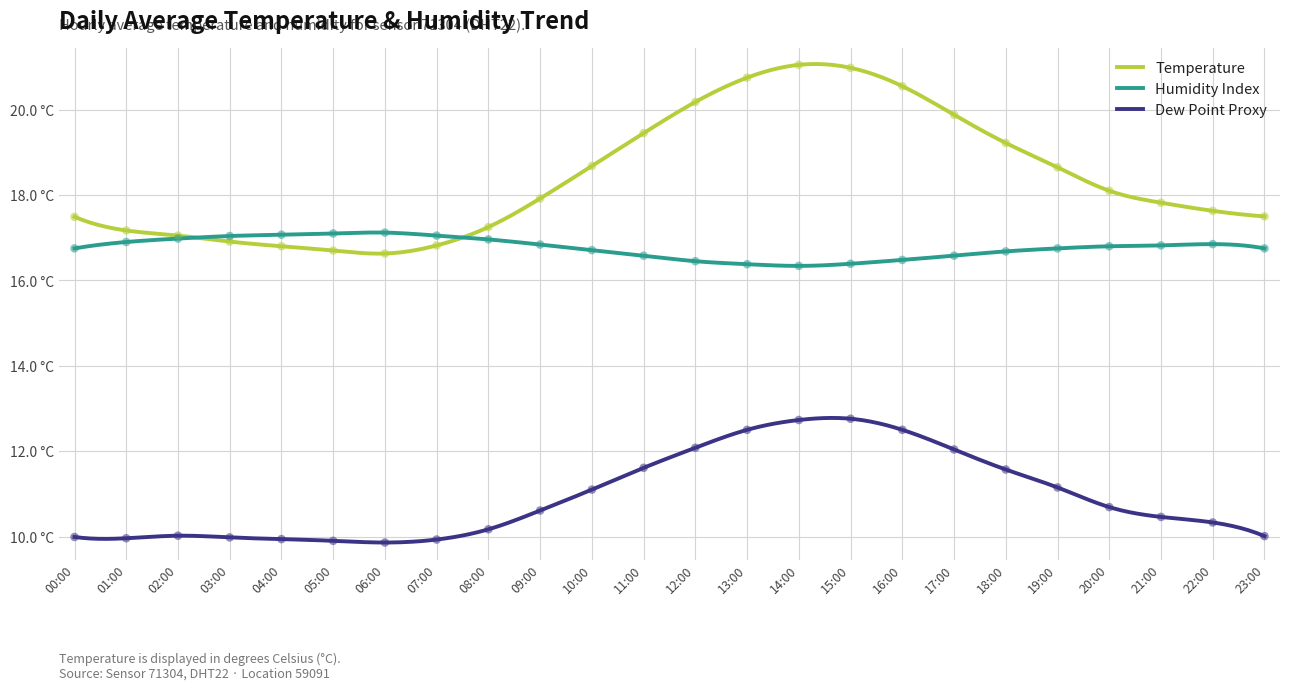

What are all the series names shown in the legend?

Temperature, Humidity Index, Dew Point Proxy